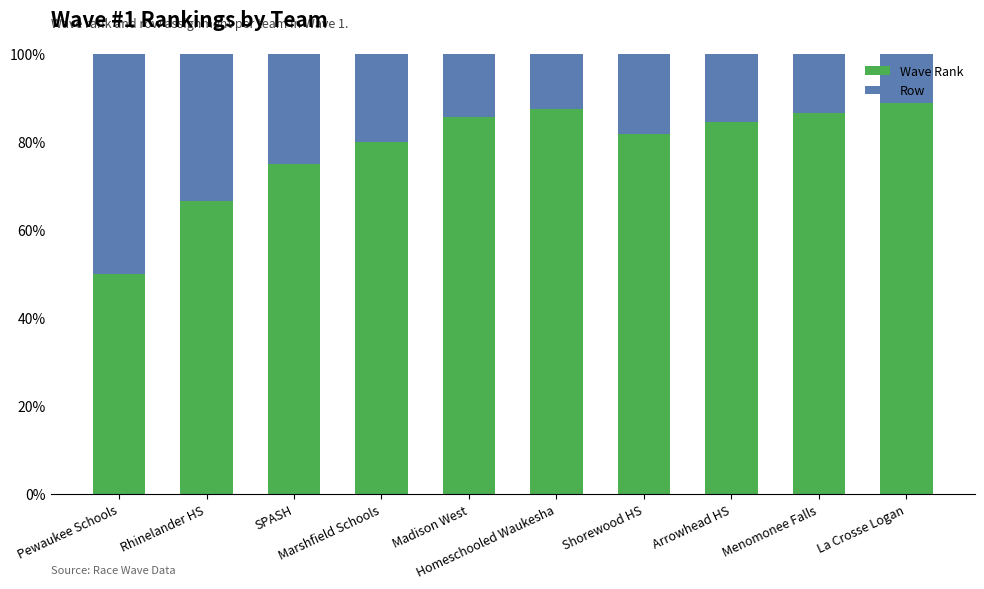

What is the minimum value for Wave Rank?

50.0